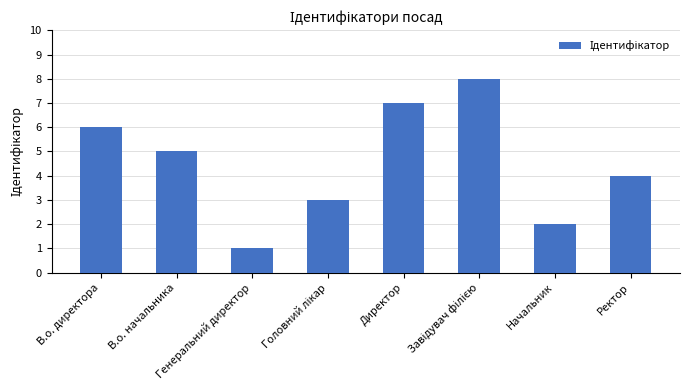

What is the label of the 3rd bar from the left?

Генеральний директор